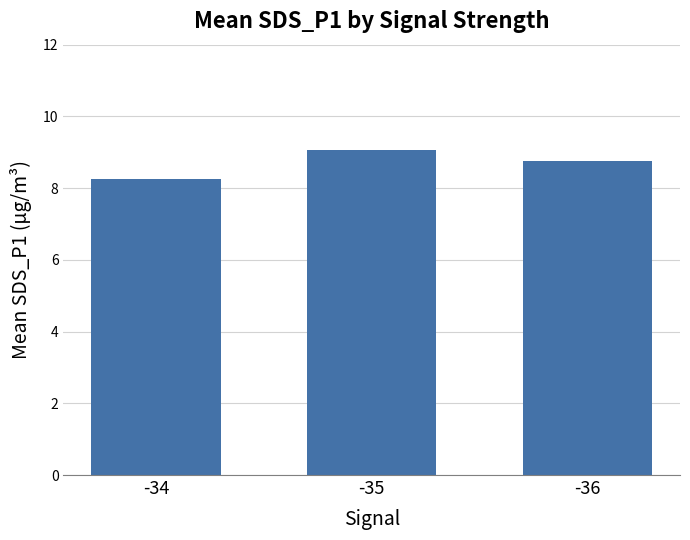

Which has a higher value, -35 or -34?

-35